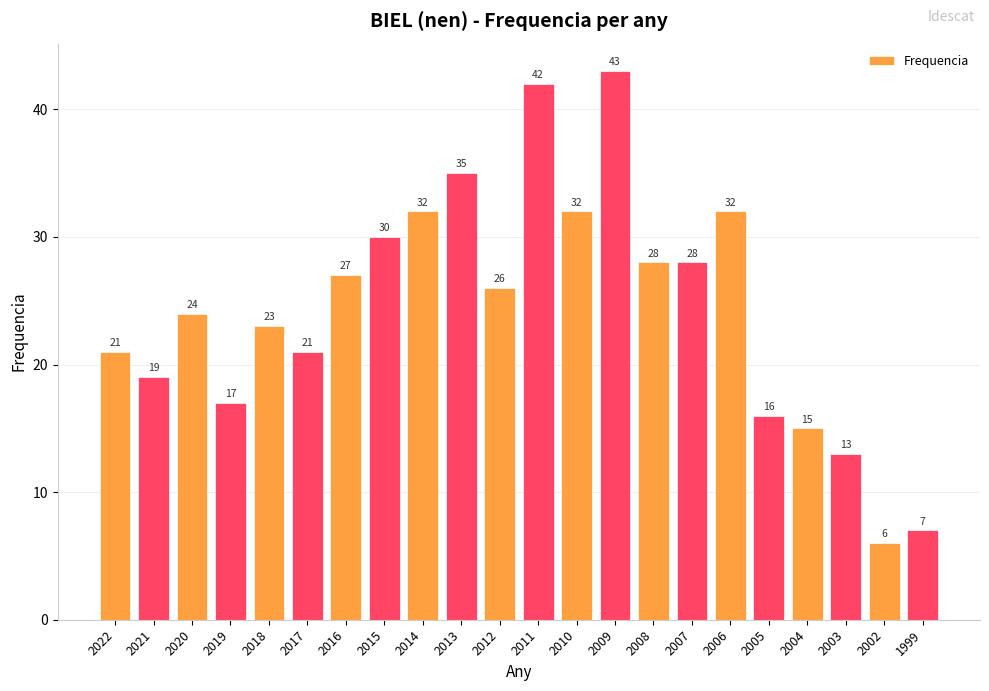

What is the value of the 20th bar from the left?

13